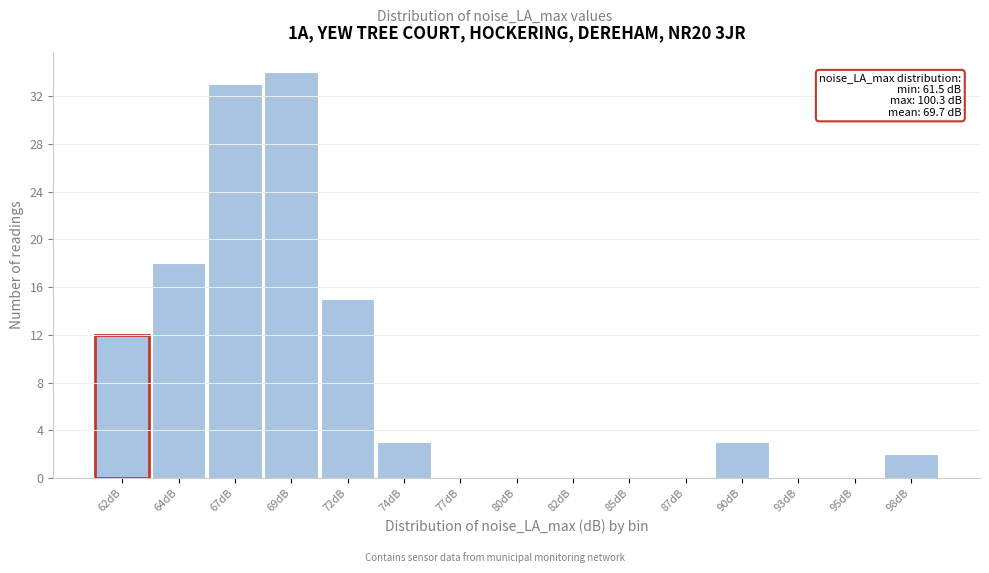

Reading left to right, transcribe all the data shown in this chart.

62dB=12	64dB=18	67dB=33	69dB=34	72dB=15	74dB=3	77dB=0	80dB=0	82dB=0	85dB=0	87dB=0	90dB=3	93dB=0	95dB=0	98dB=2